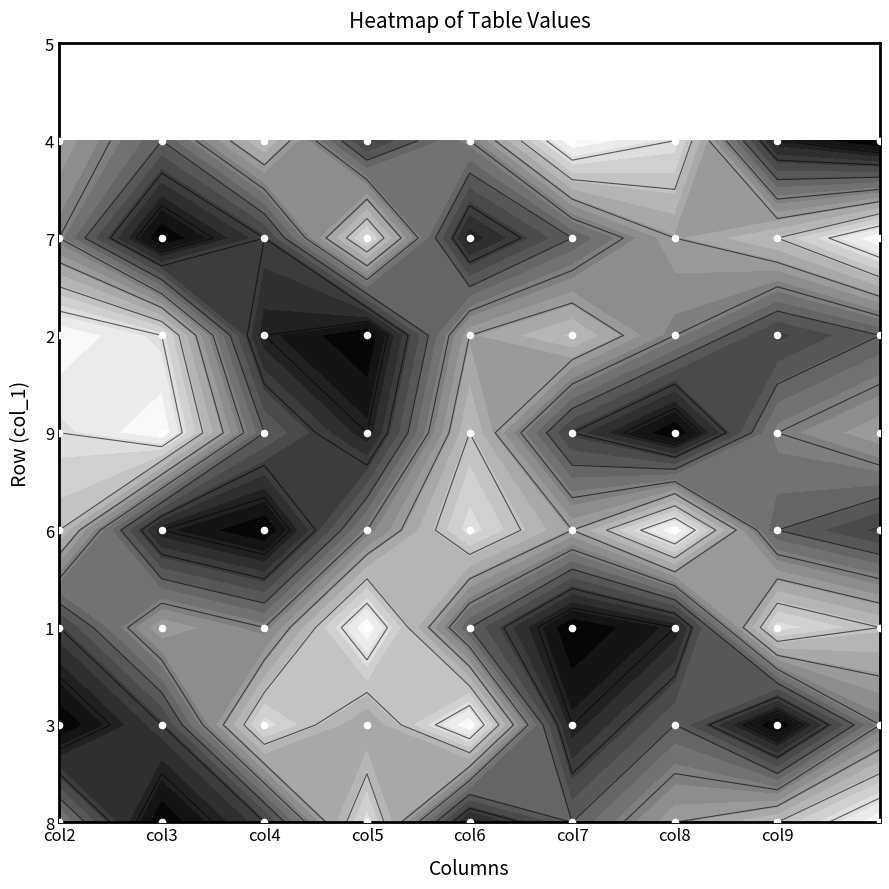

What is the difference between the maximum and minimum values in the 2 series?

8